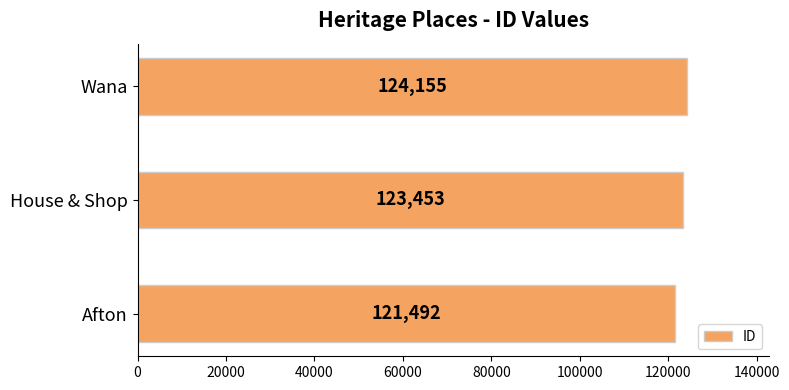

Which has a higher value, House & Shop or Afton?

House & Shop